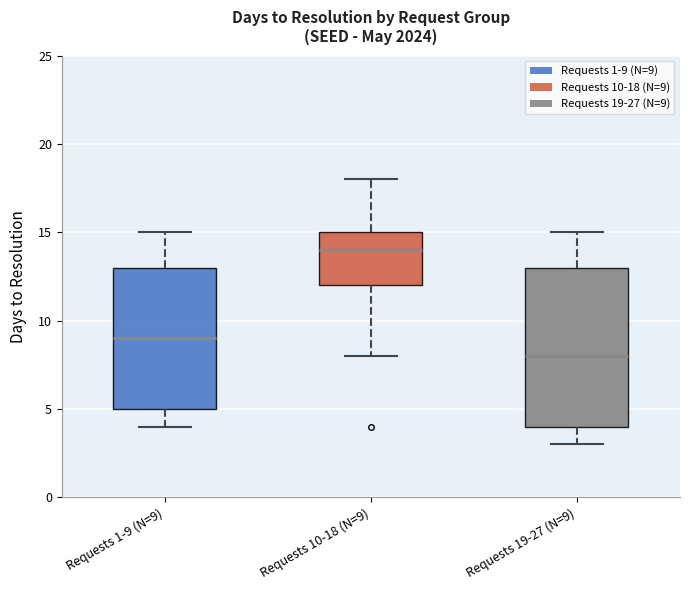

Reading left to right, transcribe this box plot: for each box, give where its median line is, the range the box spans, and where its two whiskers end, as read against the y-axis. The values are not printed on the chart, so give them approximately, as read against the axis.

Requests 1-9 (N=9): median 9, box 5 to 13, whiskers 4 to 15
Requests 10-18 (N=9): median 14, box 12 to 15, whiskers 8 to 18
Requests 19-27 (N=9): median 8, box 4 to 13, whiskers 3 to 15